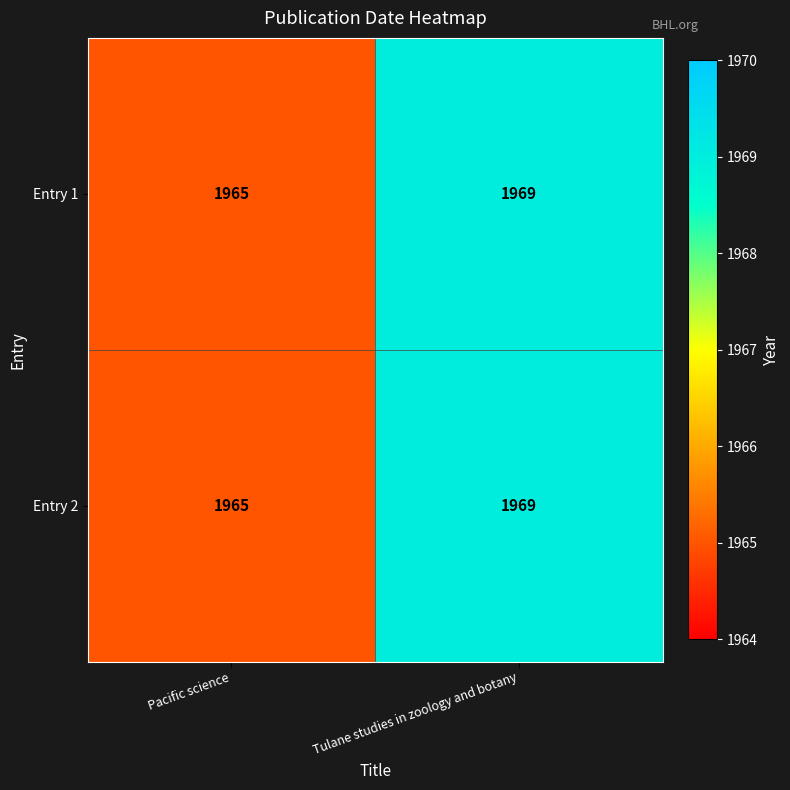

The value of Entry 1 at Pacific science is 1965. True or false?

True